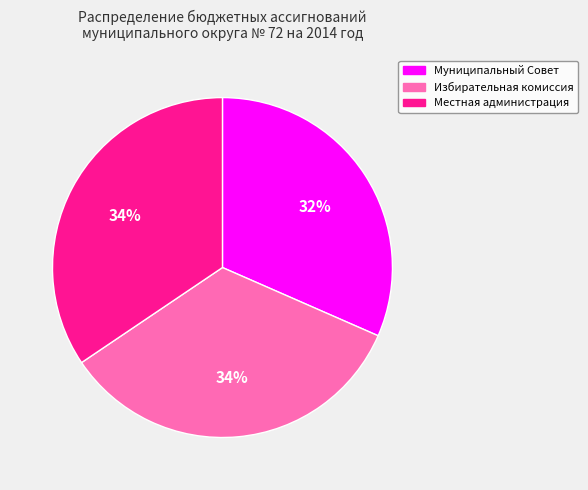

Which slice is the smallest?

Муниципальный Совет